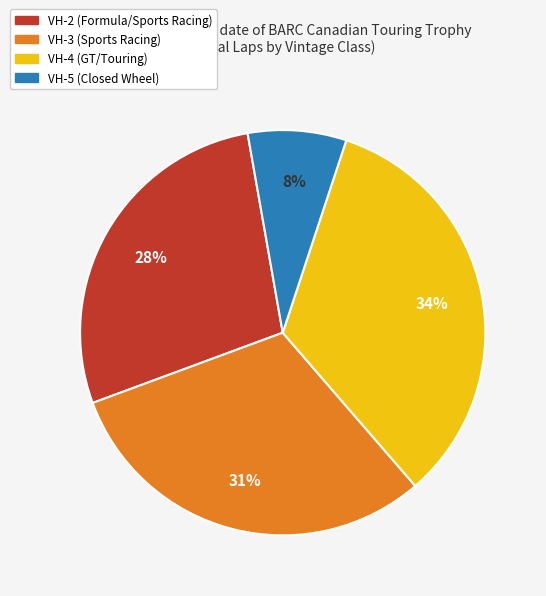

To the nearest percent, what is the difference between the largest and smallest slice percentages?

26%